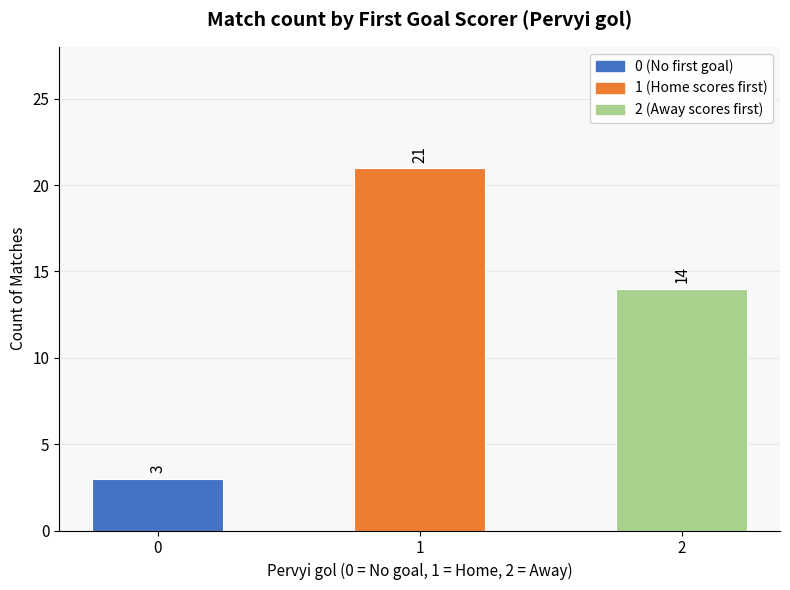

Is it true that the value at 1 is 34?

False